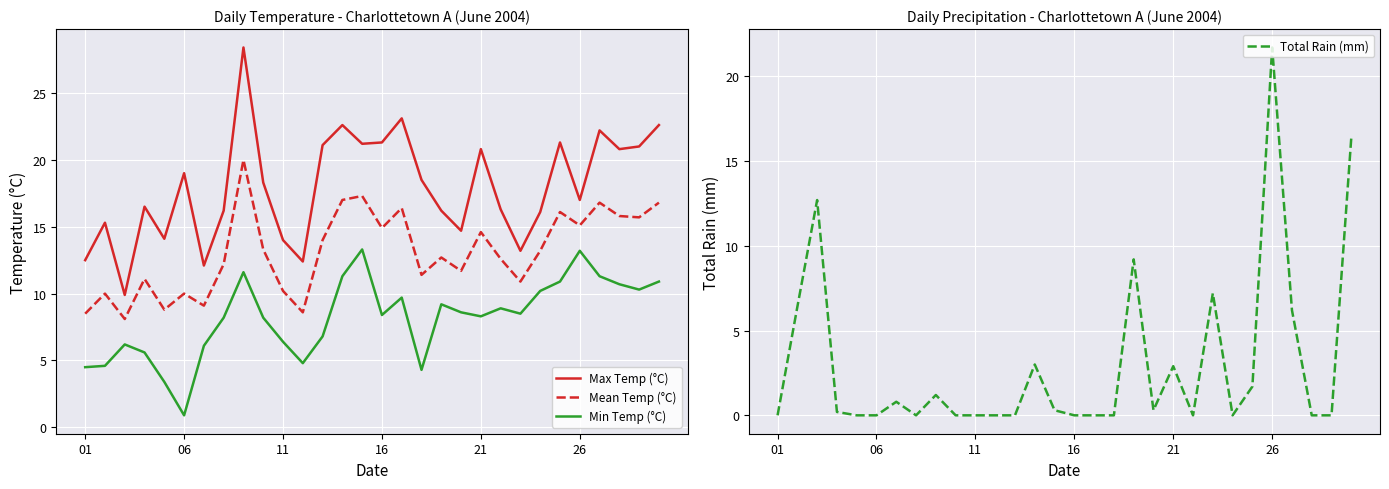

How many values in Total Rain (mm) are above zero?

15